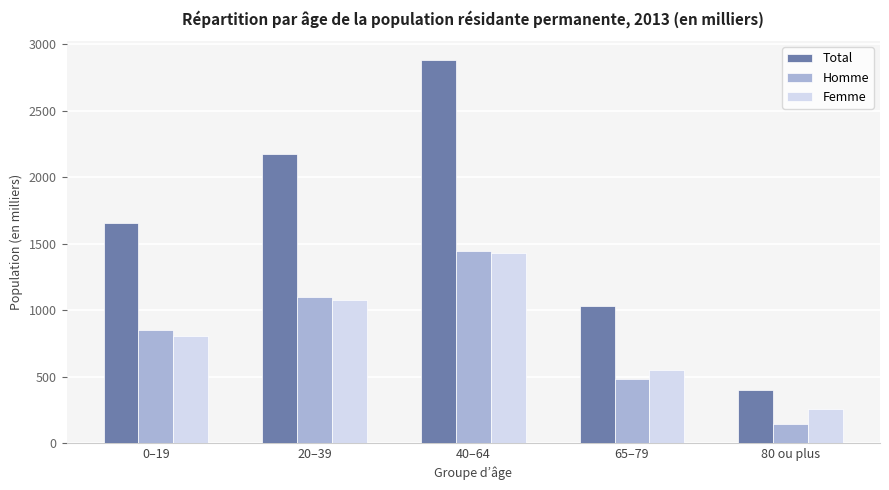

What is the difference between the maximum and minimum values in the Femme series?

1176.4